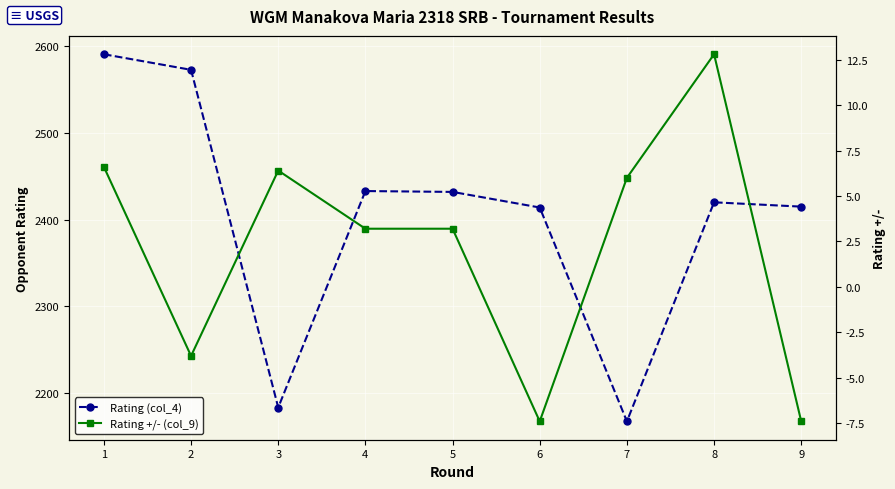

Rank the series by their maximum value, from highest to lowest.

Rating (col_4), Rating +/- (col_9)